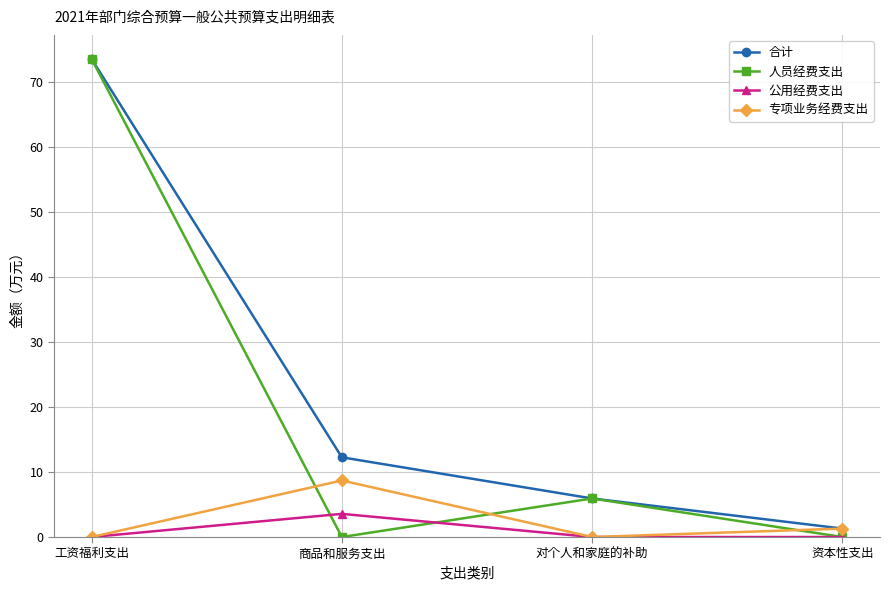

Which series changed the most between 工资福利支出 and 商品和服务支出?

人员经费支出